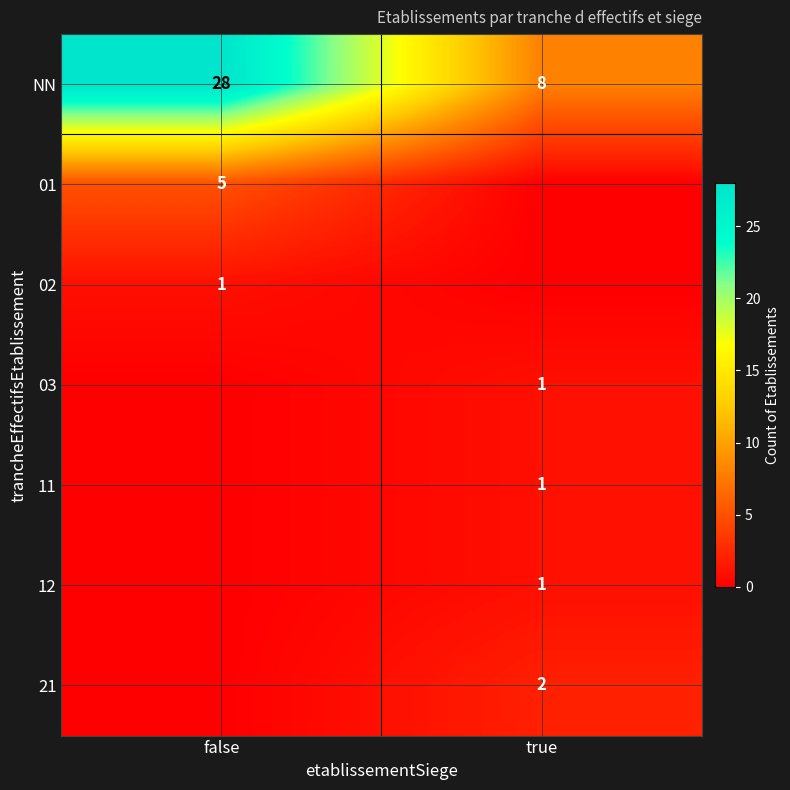

What value does the NN series have at true?

8